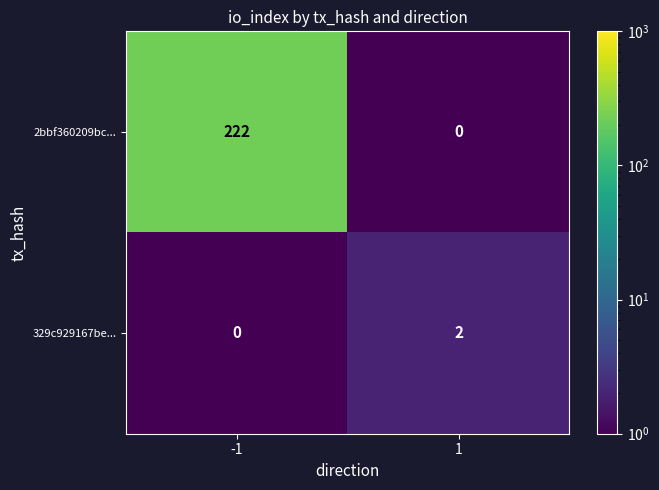

Reading right to left, transcribe all the data shown in this chart.

2bbf360209bc...: 0	222
329c929167be...: 2	0